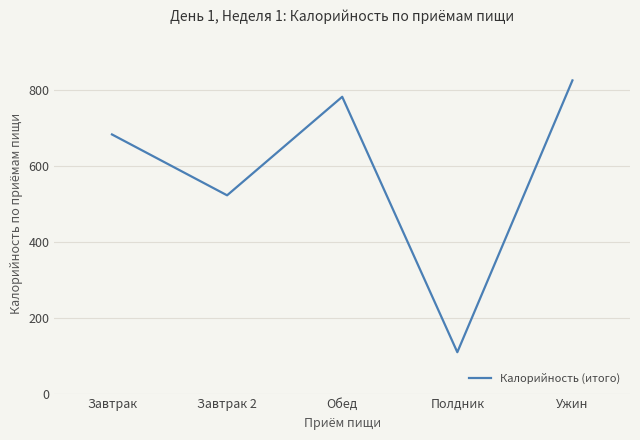

What position from the left is Ужин?

5